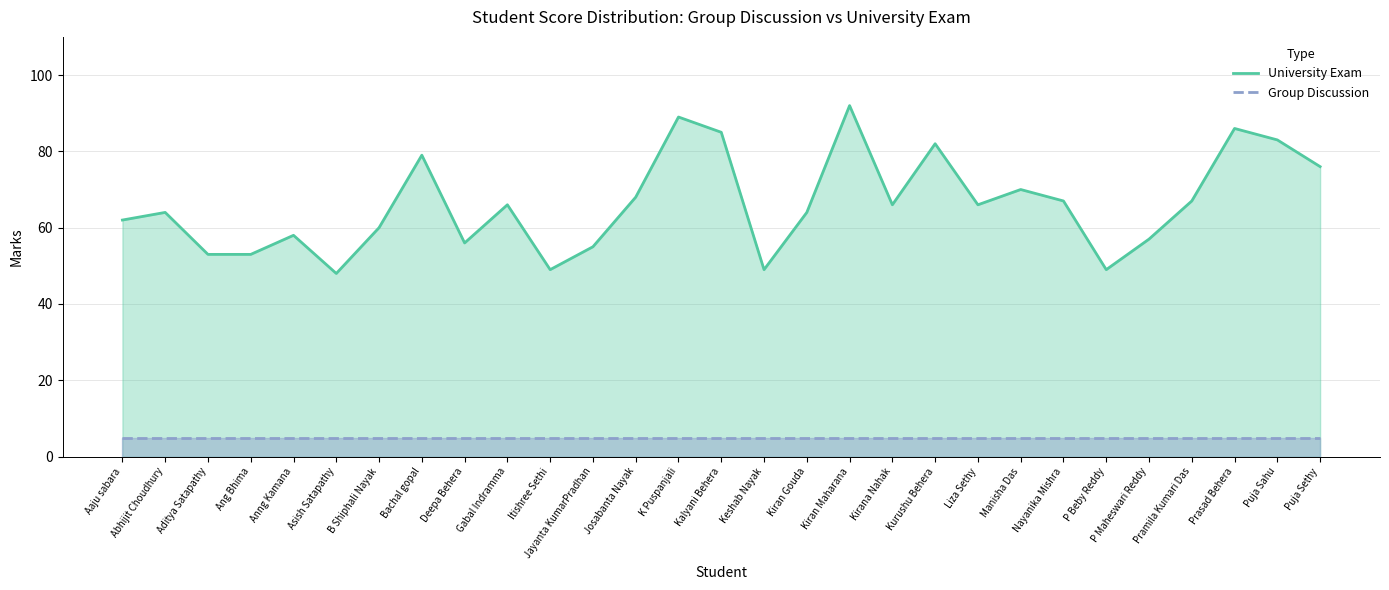

The Group Discussion series shows 8 at P Beby Reddy. True or false?

False